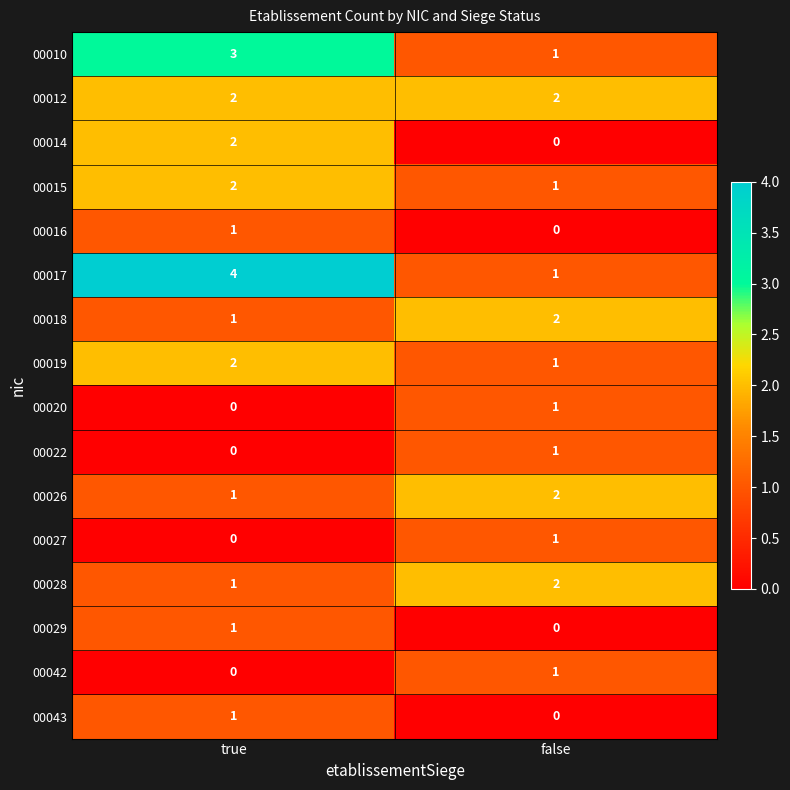

Which series has the largest total across all categories?

00017